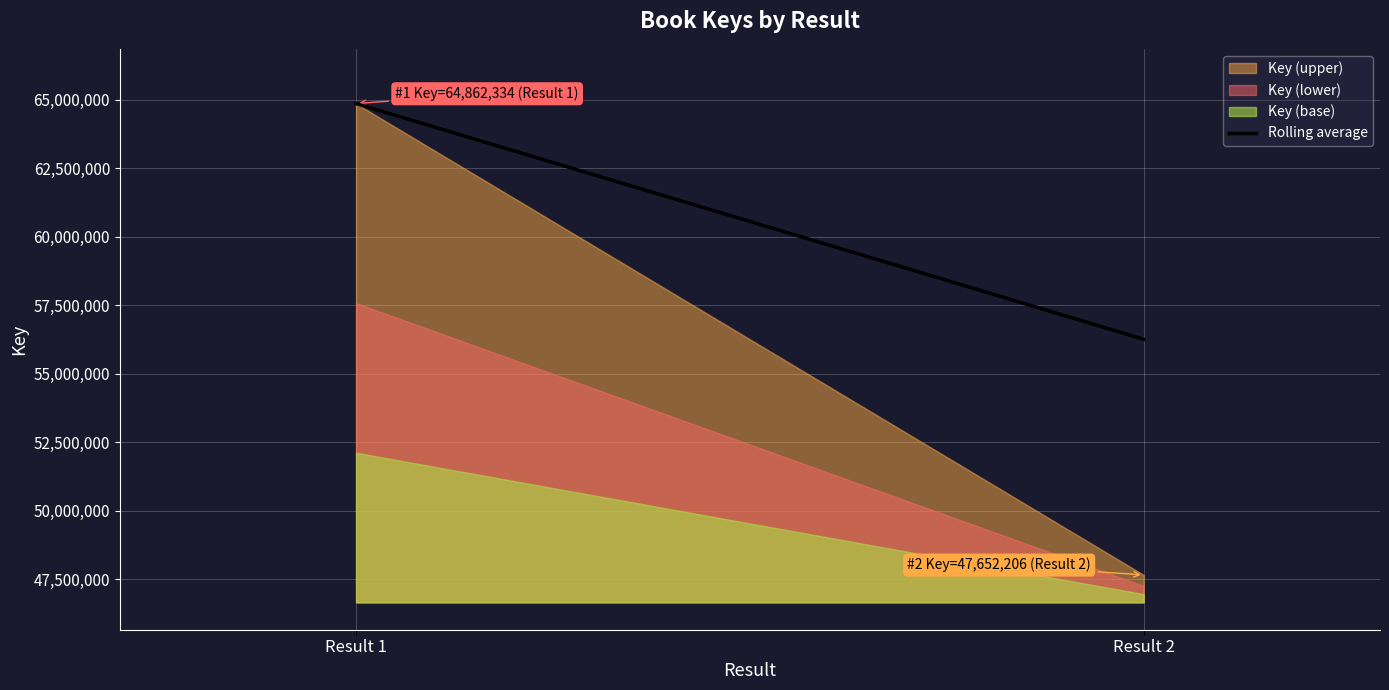

Rank the categories by value from lowest to highest.

Result 2, Result 1